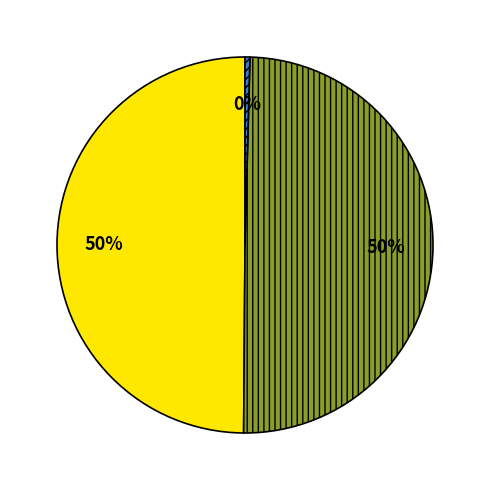

To the nearest percent, what is the average slice percentage?

33%